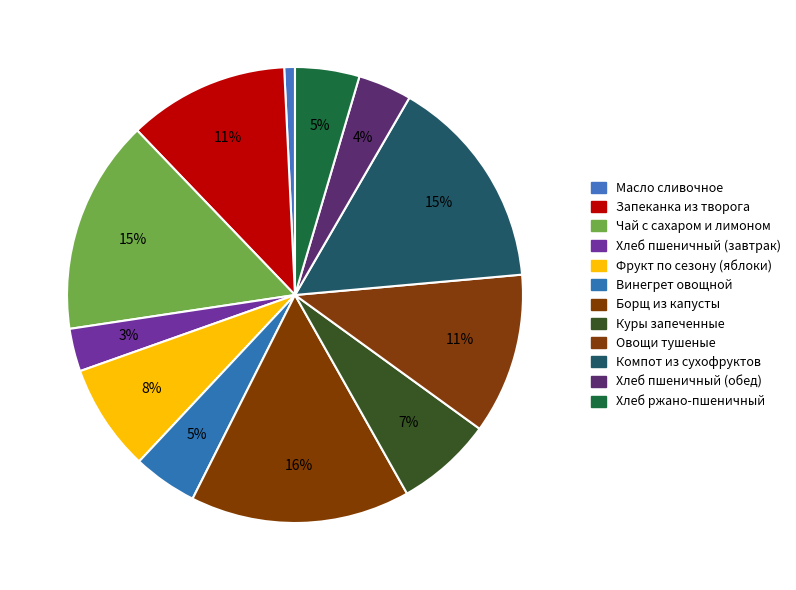

What percentage is the Хлеб пшеничный (завтрак) slice, to the nearest percent?

3%